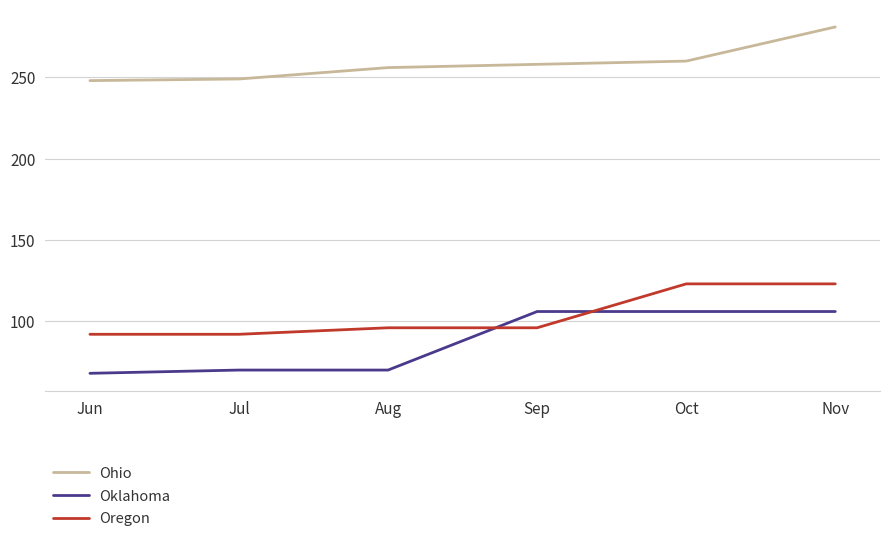

Does the chart have visible grid lines?

Yes